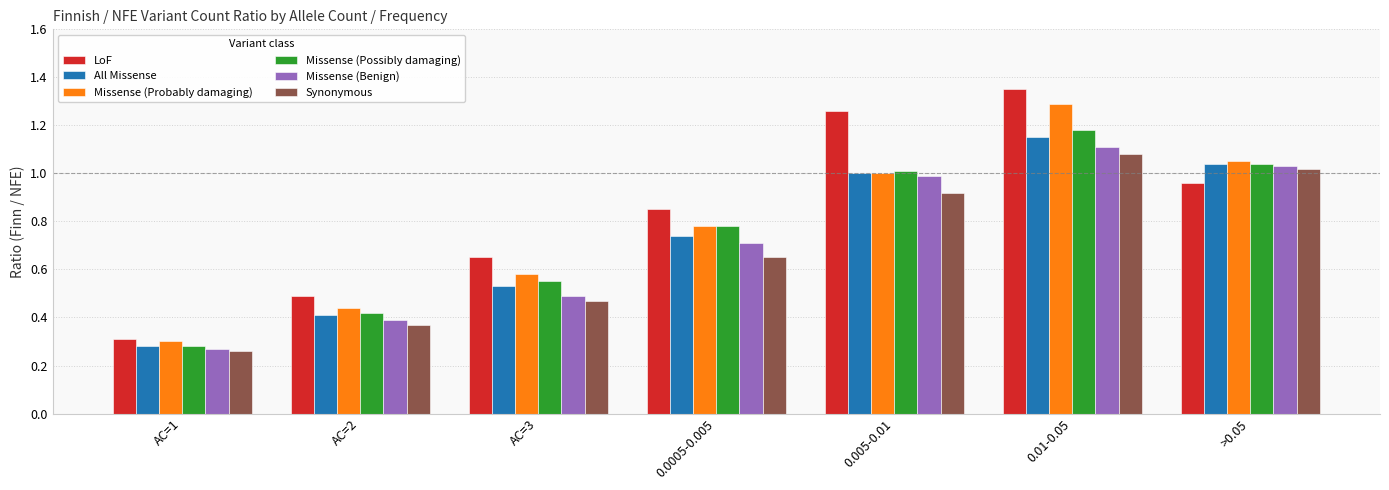

Rank the categories by Missense (Probably damaging) value from highest to lowest.

0.01-0.05, >0.05, 0.005-0.01, 0.0005-0.005, AC=3, AC=2, AC=1